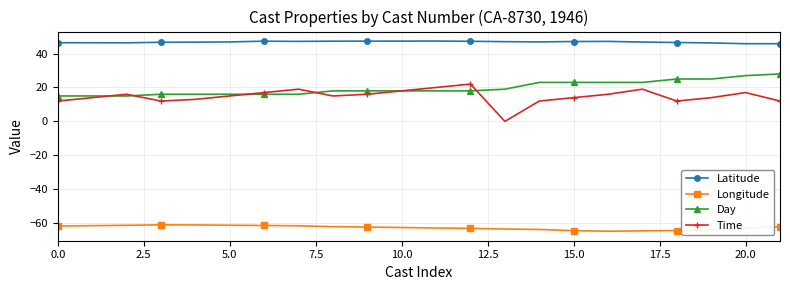

What is the value of the Longitude point at the 4th from the left?

-61.0